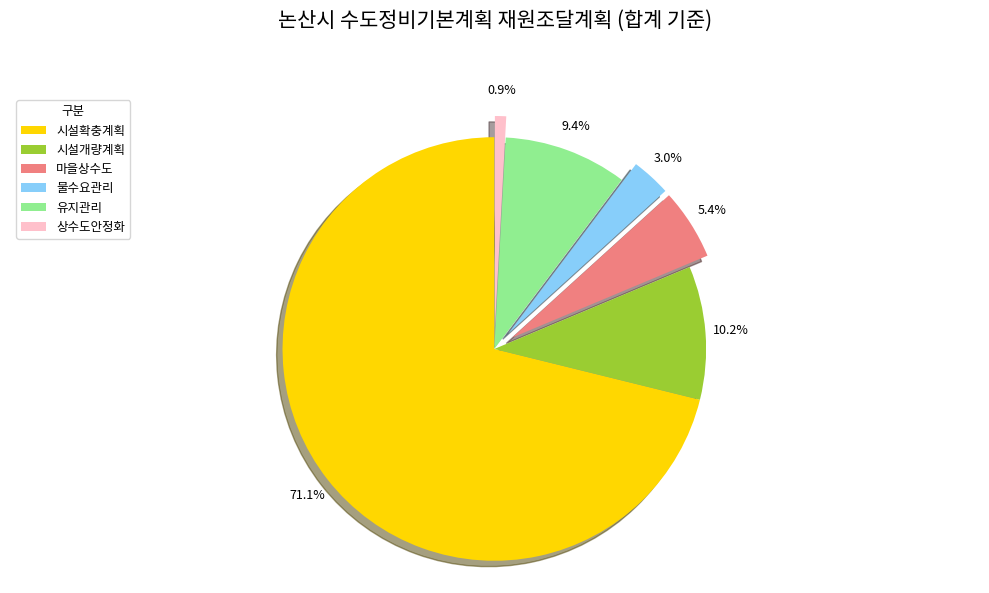

Is it true that 유지관리 is 1% of the pie?

False